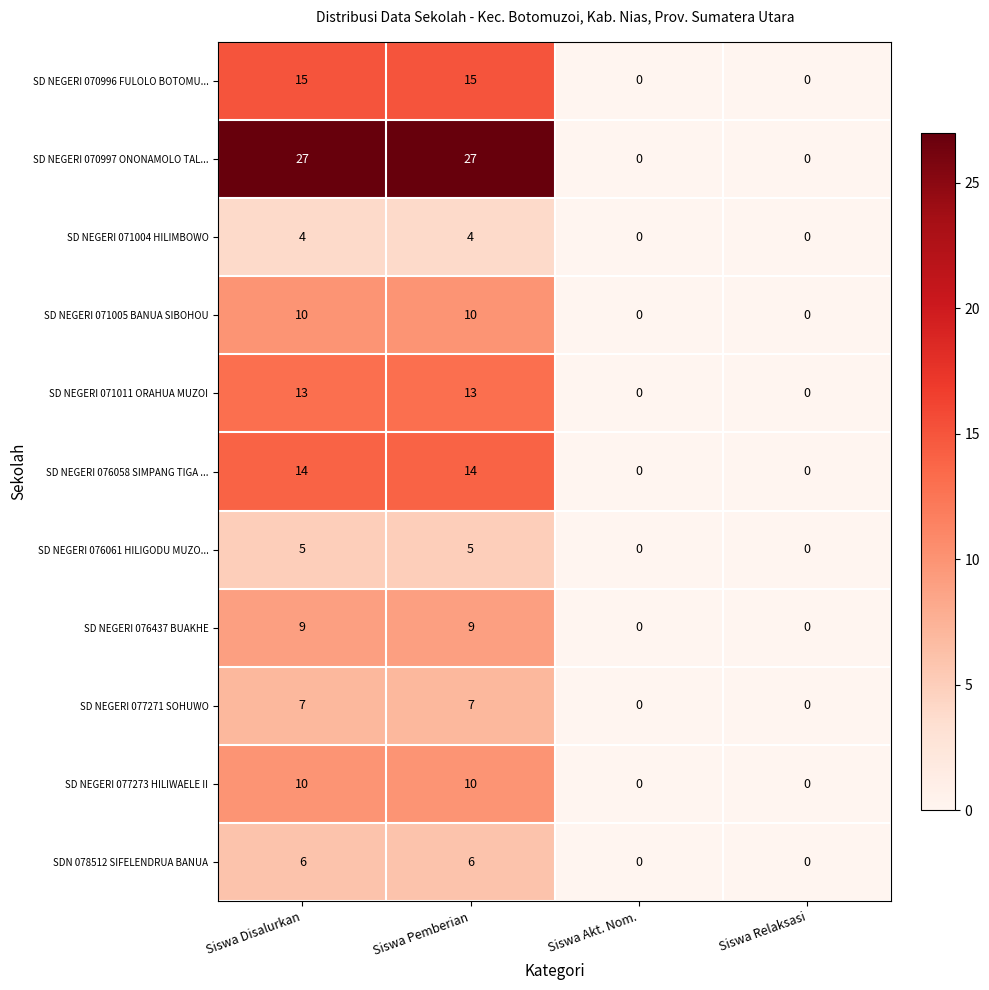

What is the highest value of the SD NEGERI 077271 SOHUWO series?

7